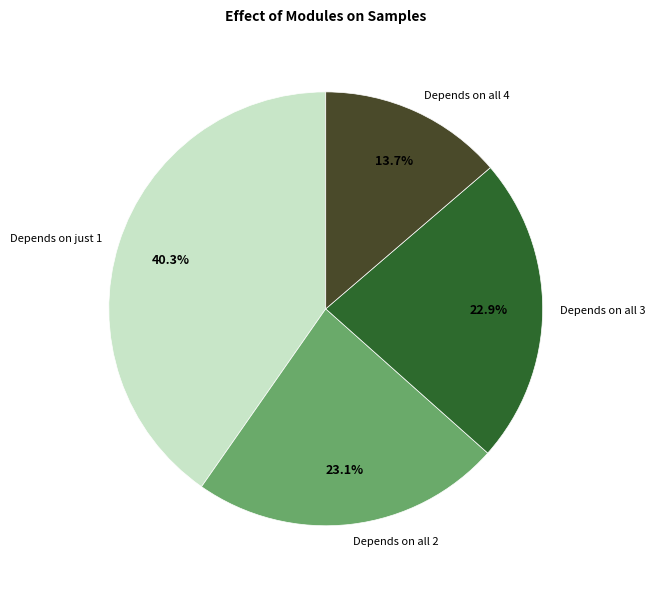

What is the smallest slice in the pie chart?

Depends on all 4